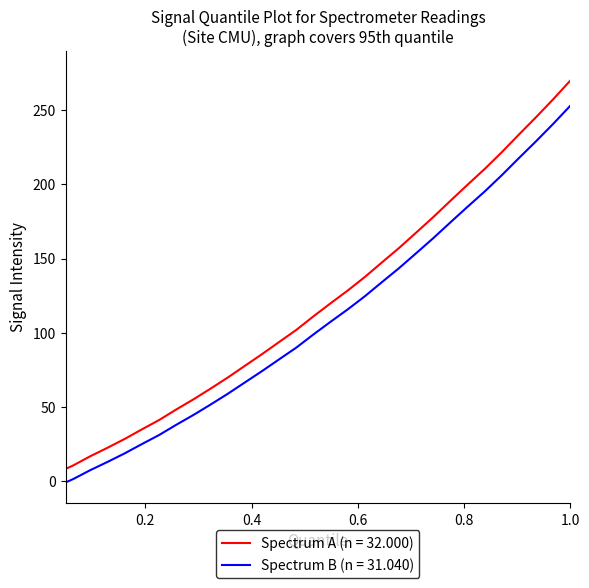

What is the maximum value shown in the chart?

270.0